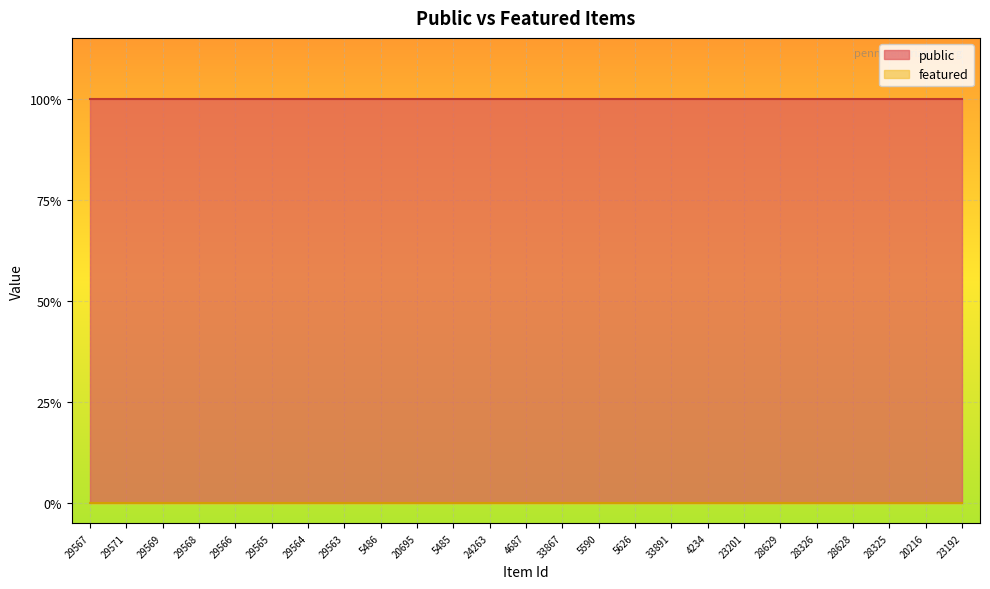

True or false: featured and public cross at least once.

False